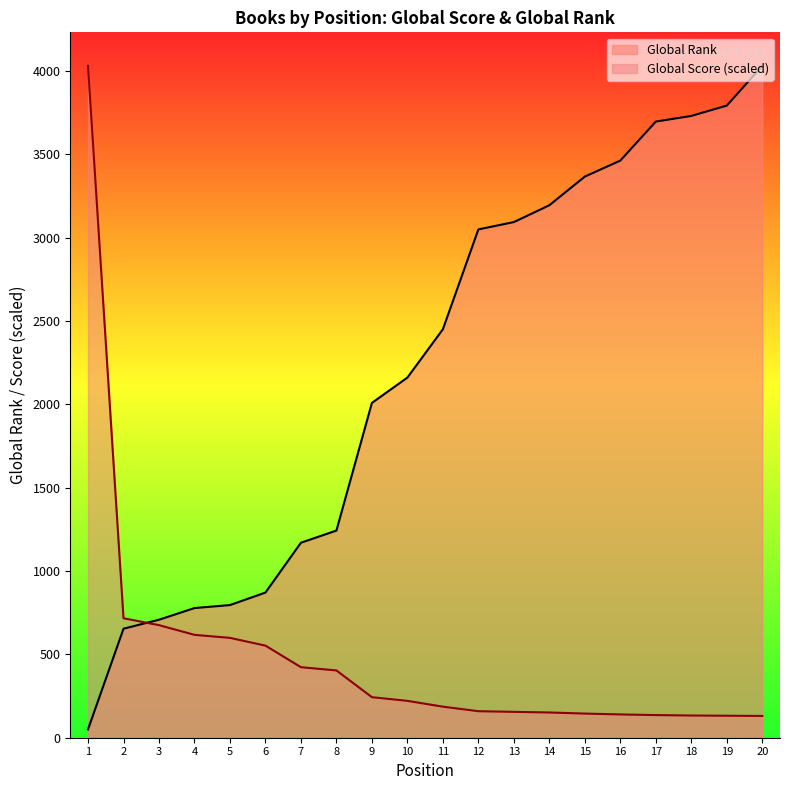

What is the difference between the Global Rank values at 19 and 3?

3085.0